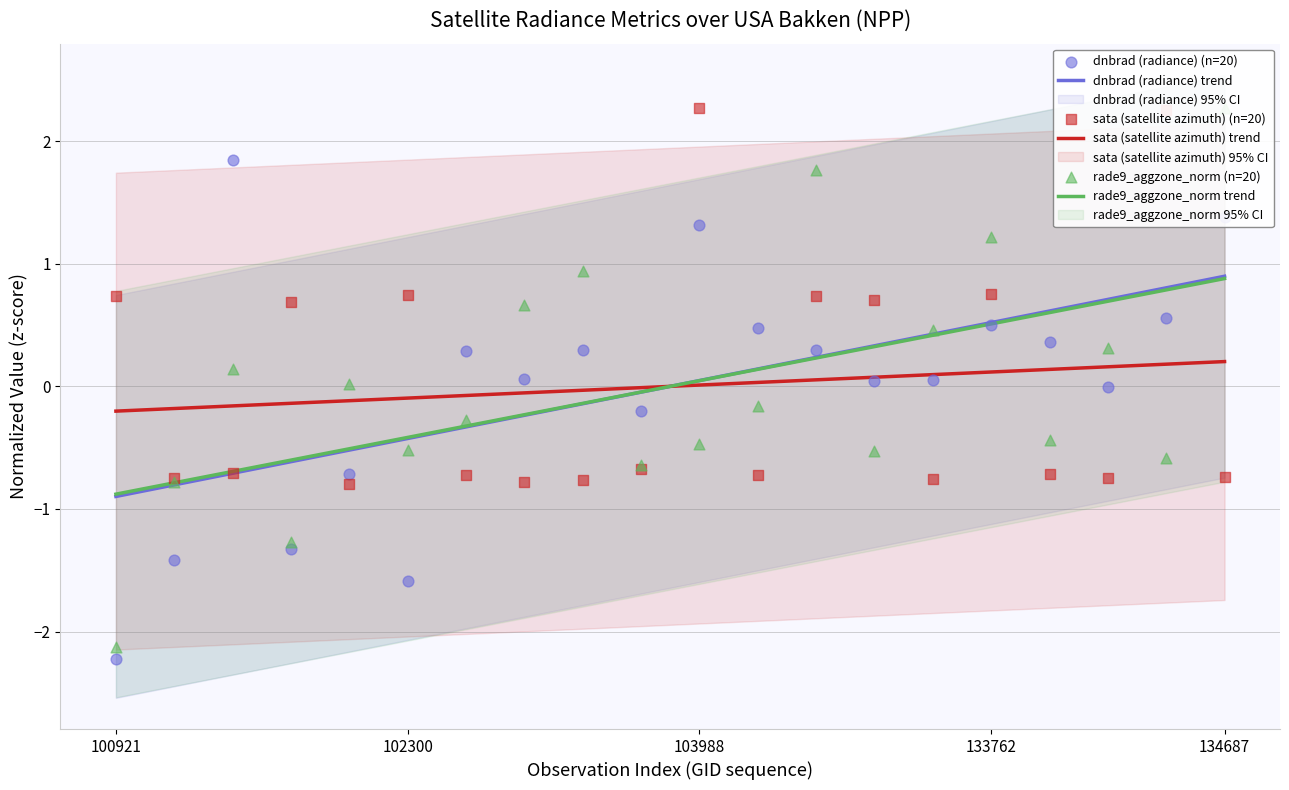

What is the lowest value of the rade9_aggzone_norm trend series?

-0.9